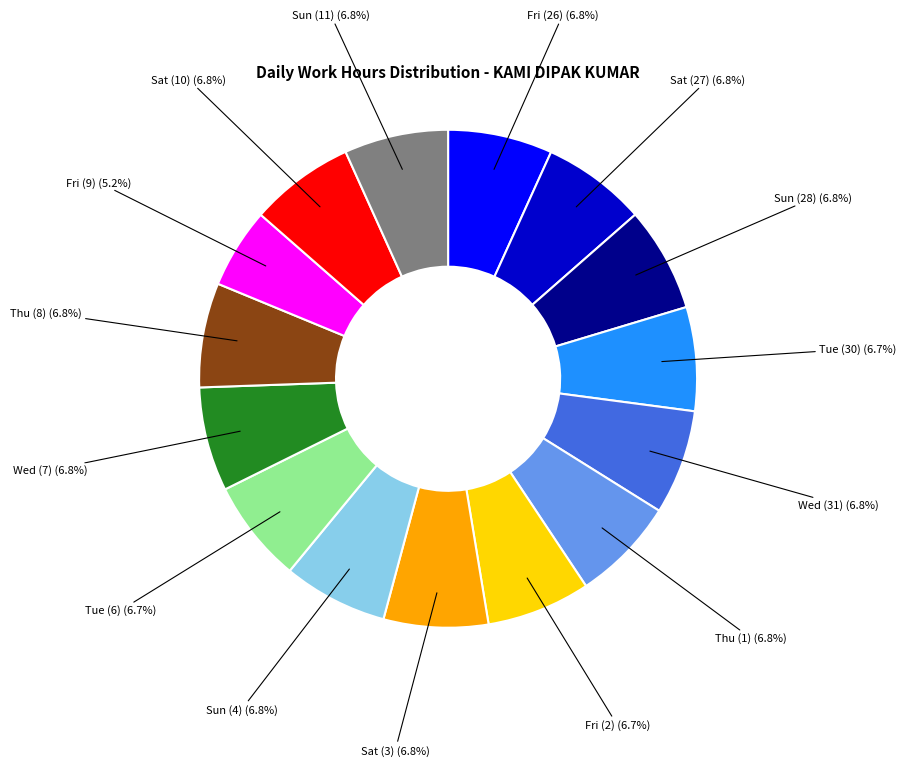

What is the ratio of the value at Wed (31) to the value at Tue (6)?

1.0